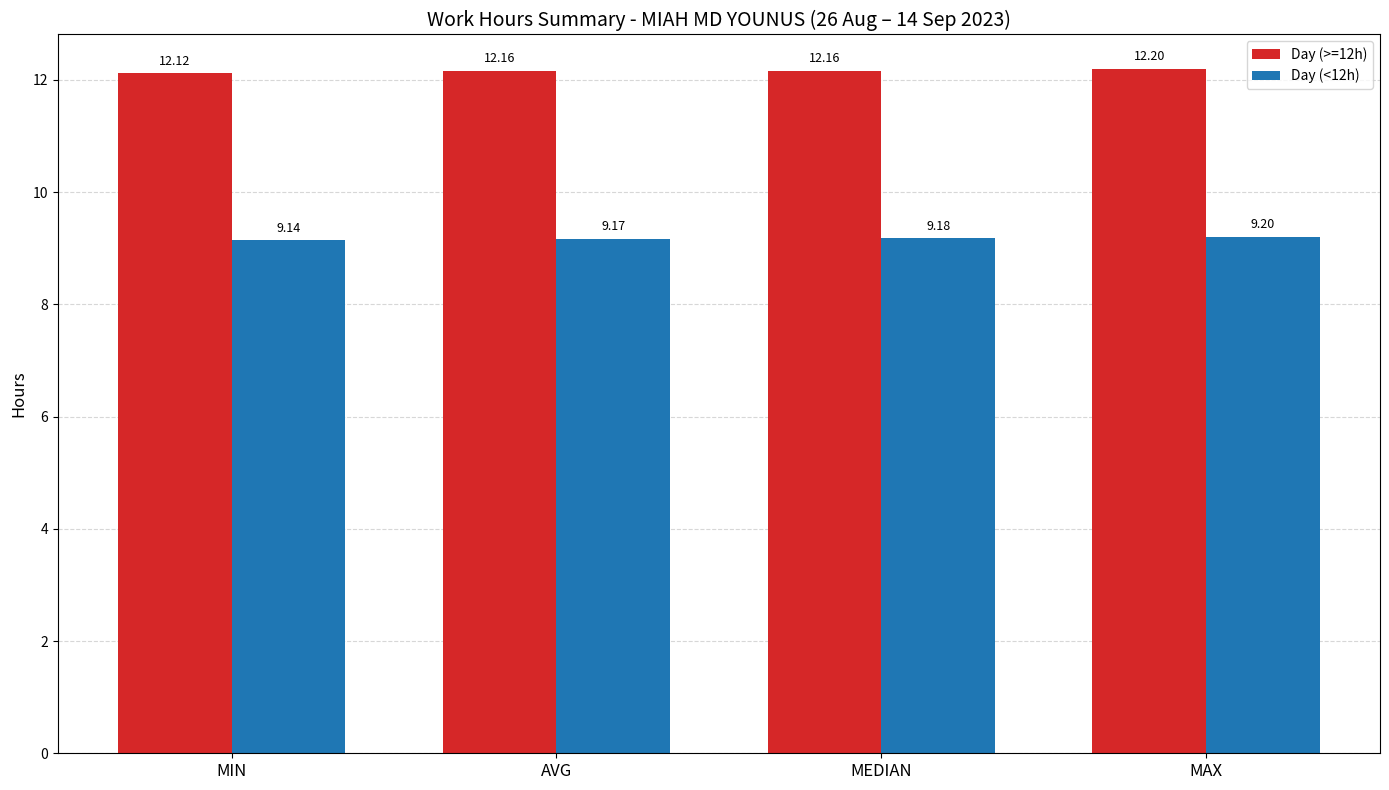

What is the sum of the Day (<12h) values at MIN and MEDIAN?

18.3